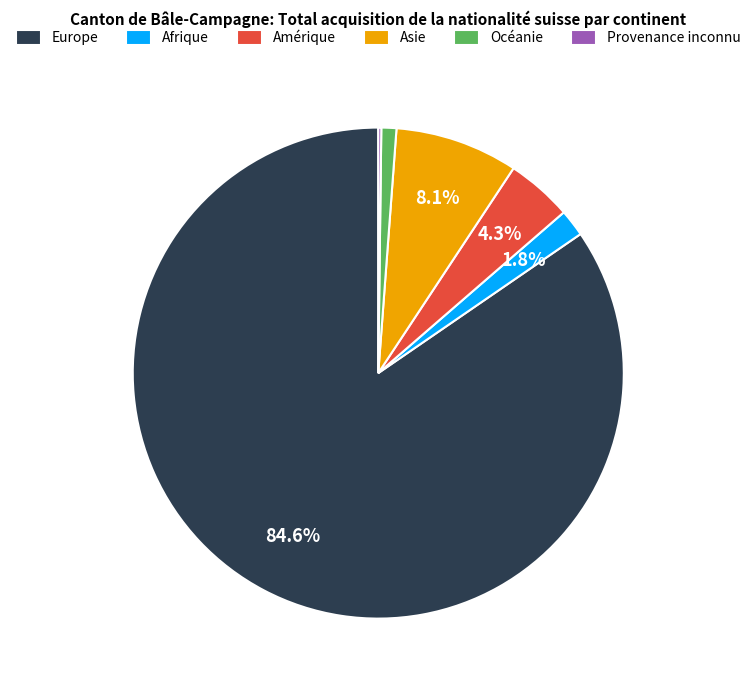

To the nearest percent, what is the combined percentage of Amérique and Europe?

89%